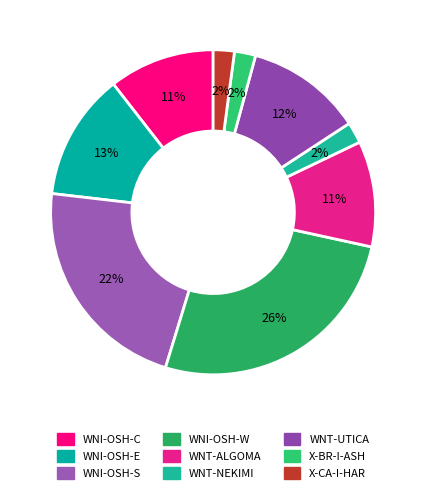

Is WNT-NEKIMI the majority of the pie?

No